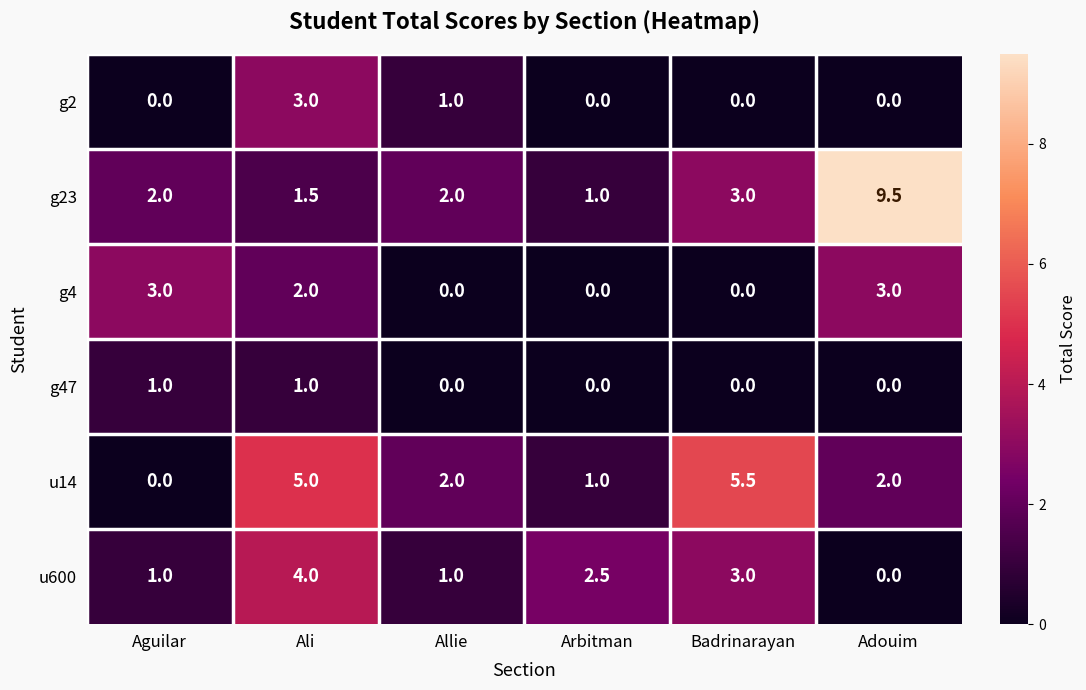

How many categories are shown in the chart?

6